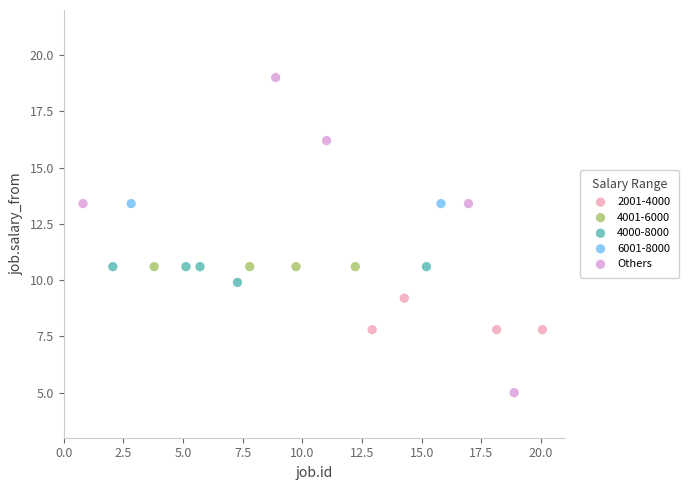

What are all the series names shown in the legend?

2001-4000, 4001-6000, 4000-8000, 6001-8000, Others